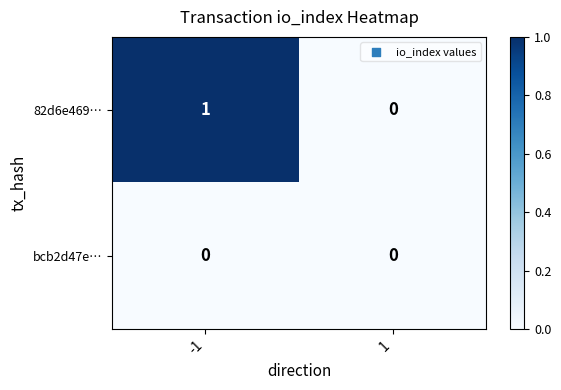

Which series has the largest range (max minus min)?

82d6e469…